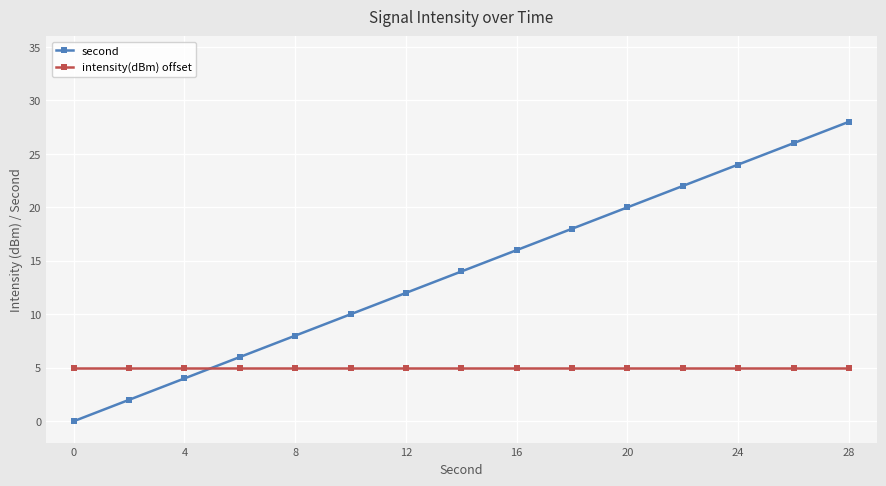

What is the sum of all intensity(dBm) offset values?

75